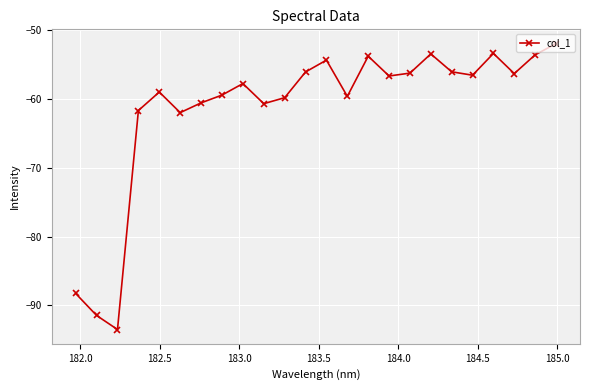

What is the smallest value displayed?

-93.5